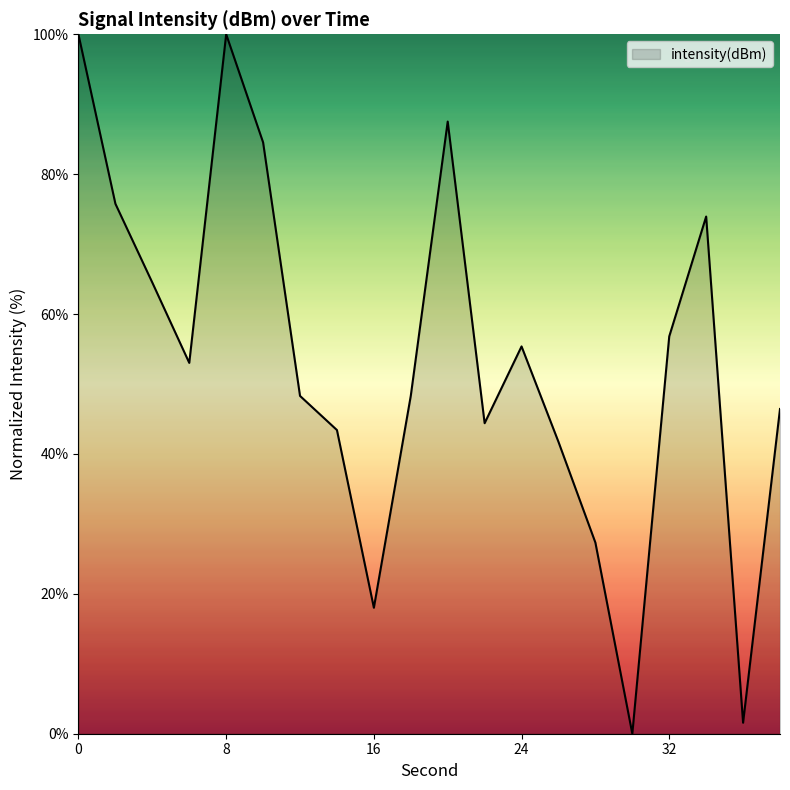

What is the greatest value displayed?

100.0